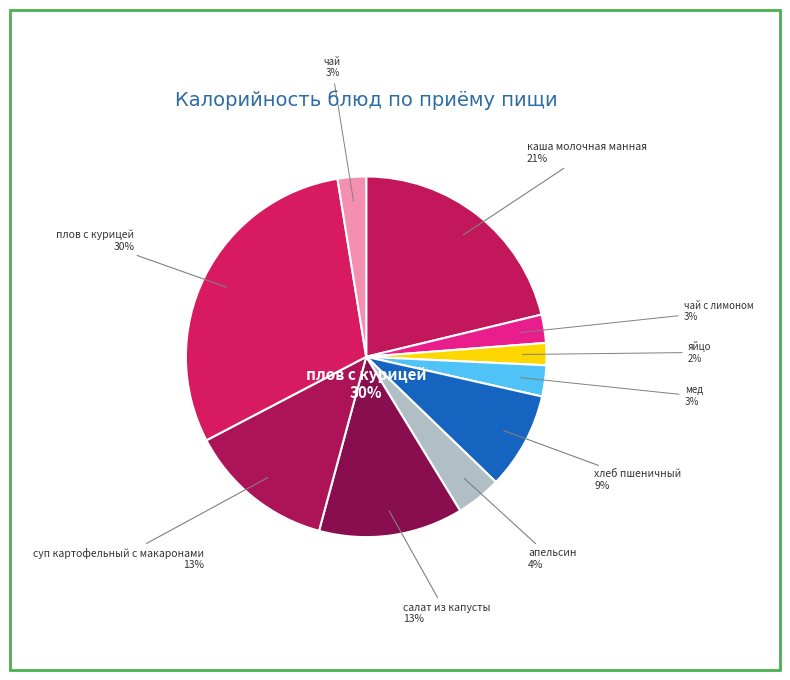

To the nearest percent, what is the difference between the плов с курицей and суп картофельный с макаронами slice percentages?

17%